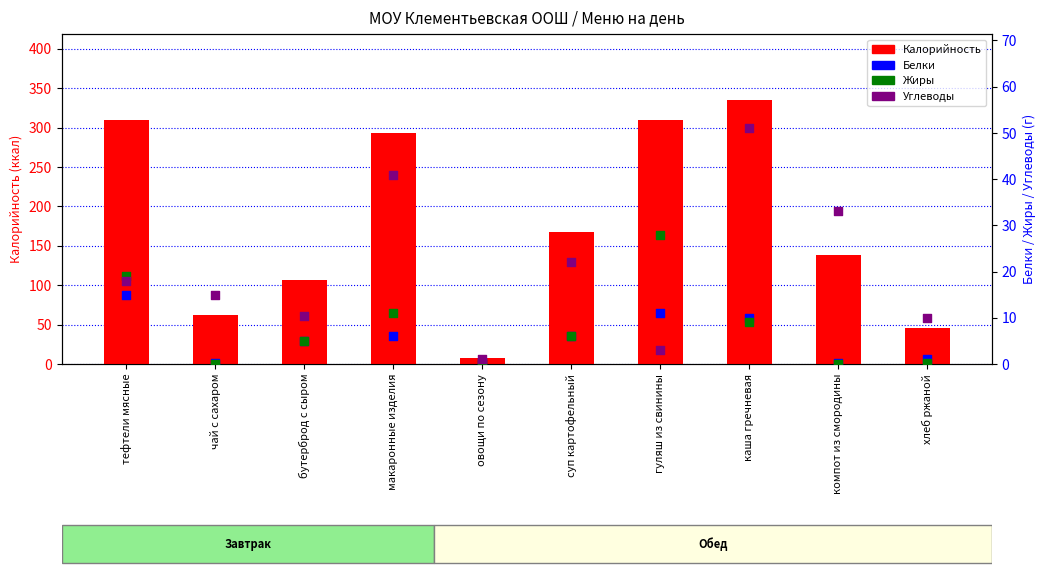

What is the total value across all series at гуляш из свинины?

351.0